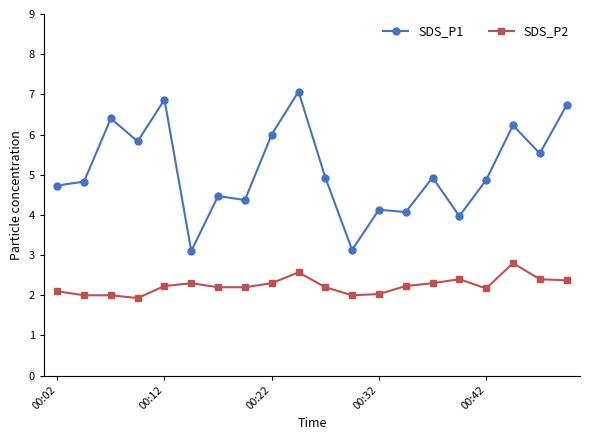

Reading left to right, extract all data points from this chart.

SDS_P1: 4.7	4.8	6.4	5.8	6.9	3.1	4.5	4.4	6.0	7.1	4.9	3.1	4.1	4.1	4.9	4.0	4.9	6.2	5.5	6.7
SDS_P2: 2.1	2.0	2.0	1.9	2.2	2.3	2.2	2.2	2.3	2.6	2.2	2.0	2.0	2.2	2.3	2.4	2.2	2.8	2.4	2.4